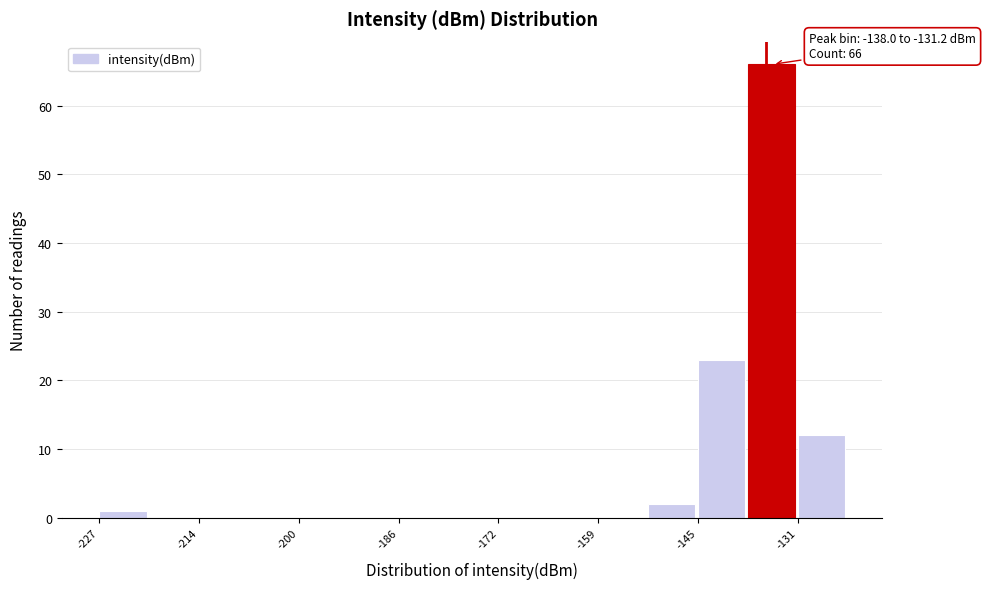

Read against the x-axis, roughly where is the centre of the tallest bar?

-134